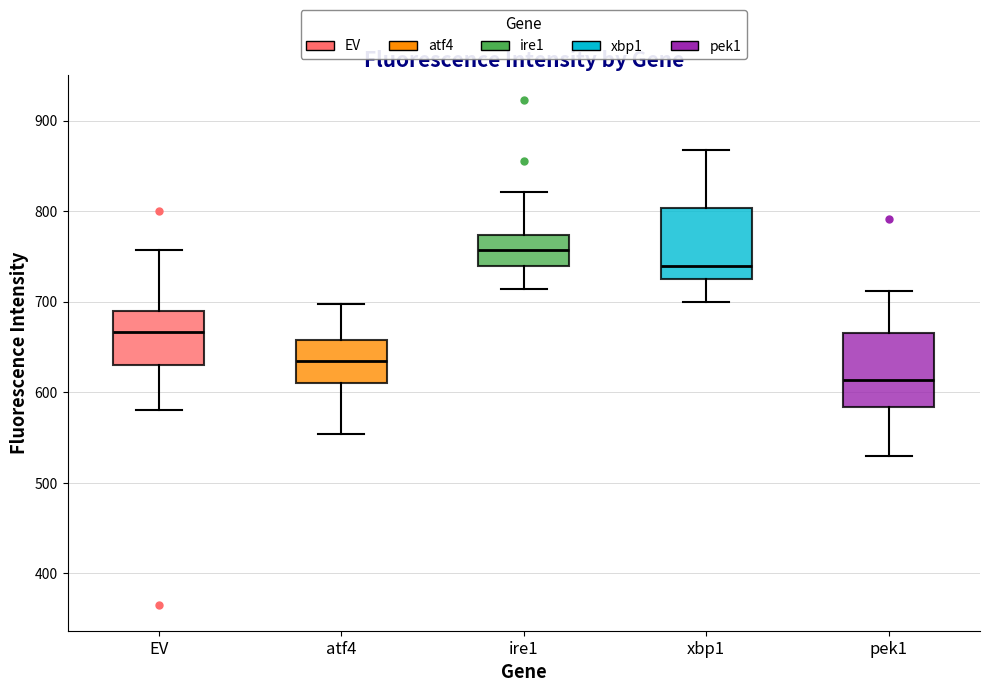

Where does the median line of the box for EV sit on the y-axis? The values are not printed on the chart, so give them approximately, as read against the axis.

670